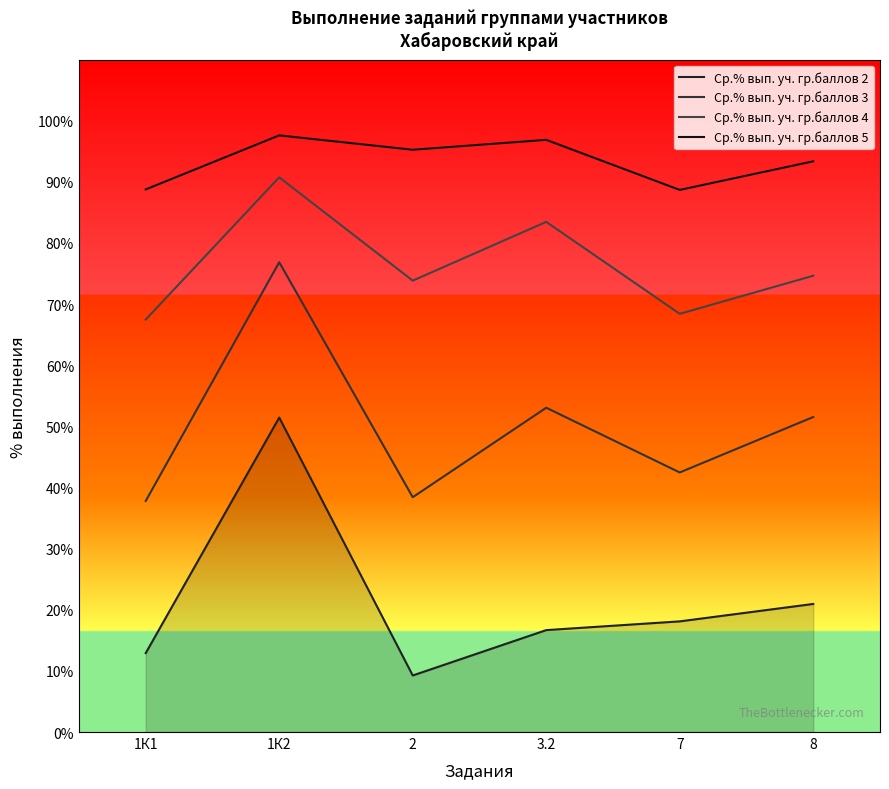

Does the chart have visible grid lines?

No